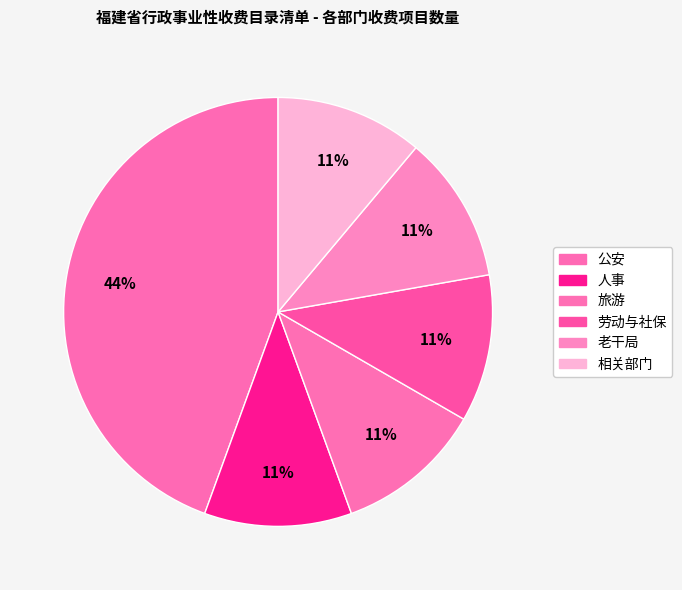

How many slices are in this pie chart?

6